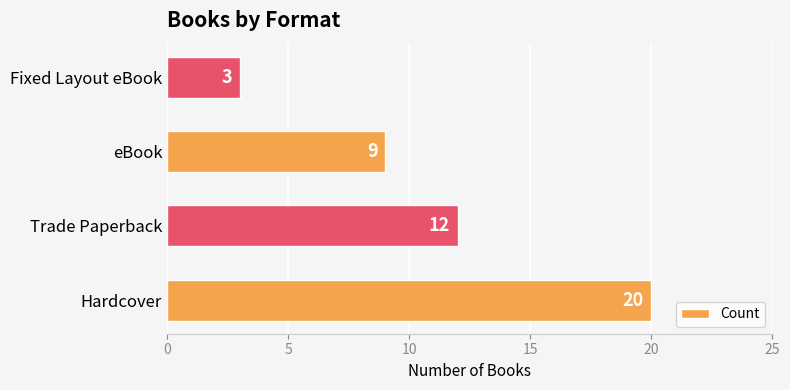

The value at Fixed Layout eBook is 3. True or false?

True